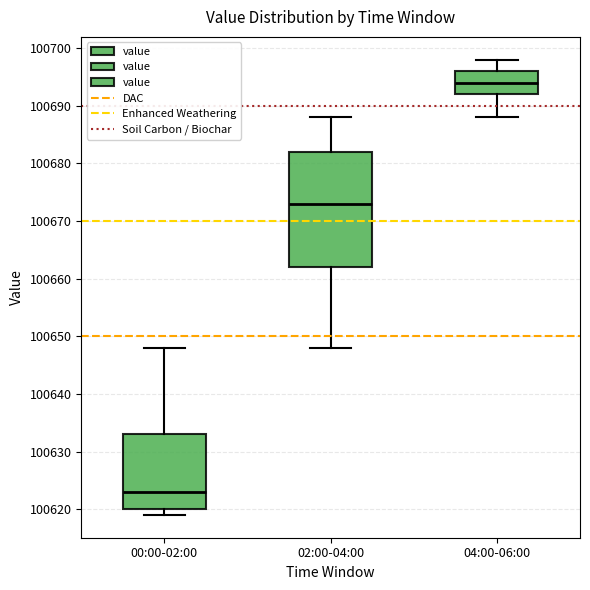

Reading left to right, read every box against the y-axis: the position of its median line, the range the box covers, and the ends of its whiskers. The values are not printed on the chart, so give them approximately, as read against the axis.

00:00-02:00: median 100623, box 100620 to 100633, whiskers 100619 to 100648
02:00-04:00: median 100673, box 100662 to 100682, whiskers 100648 to 100688
04:00-06:00: median 100694, box 100692 to 100696, whiskers 100688 to 100698